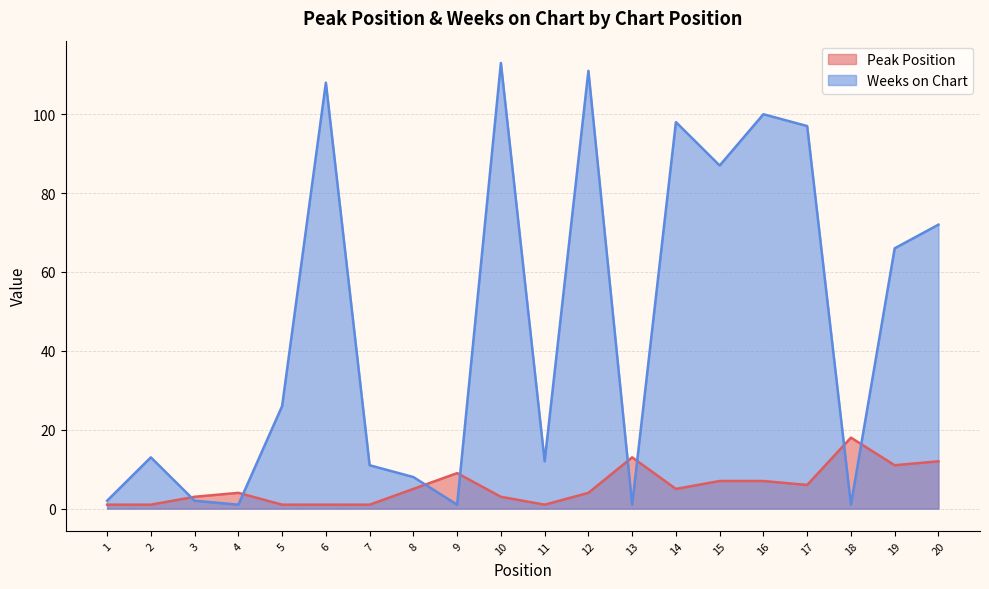

Rank the series at 12 from highest to lowest value.

Weeks on Chart, Peak Position